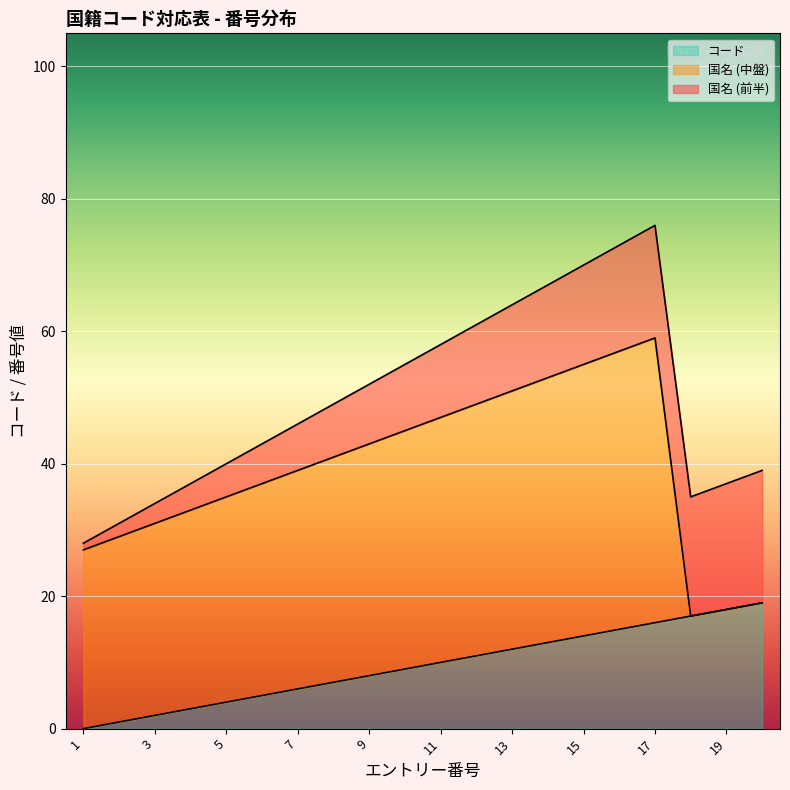

What is the total value across all series at 13?

64